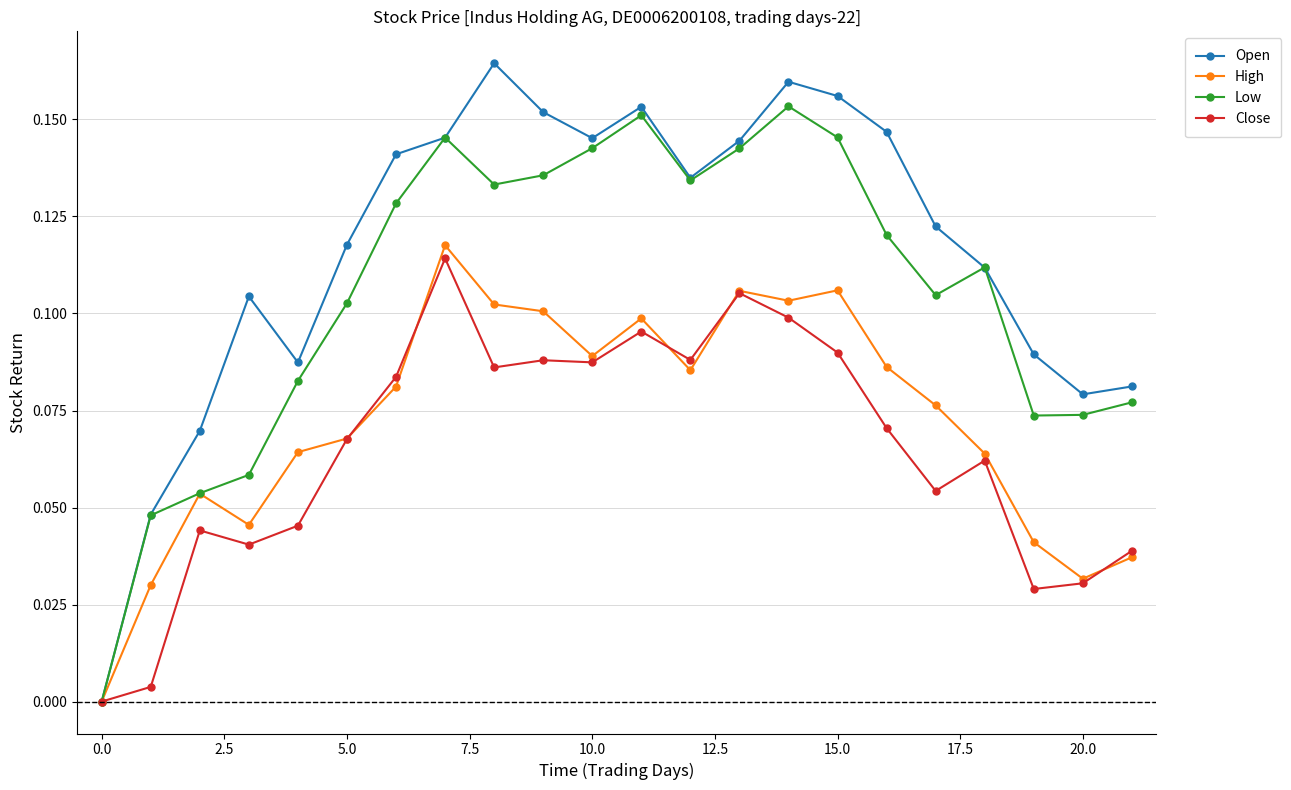

Which series has the largest total across all categories?

Open